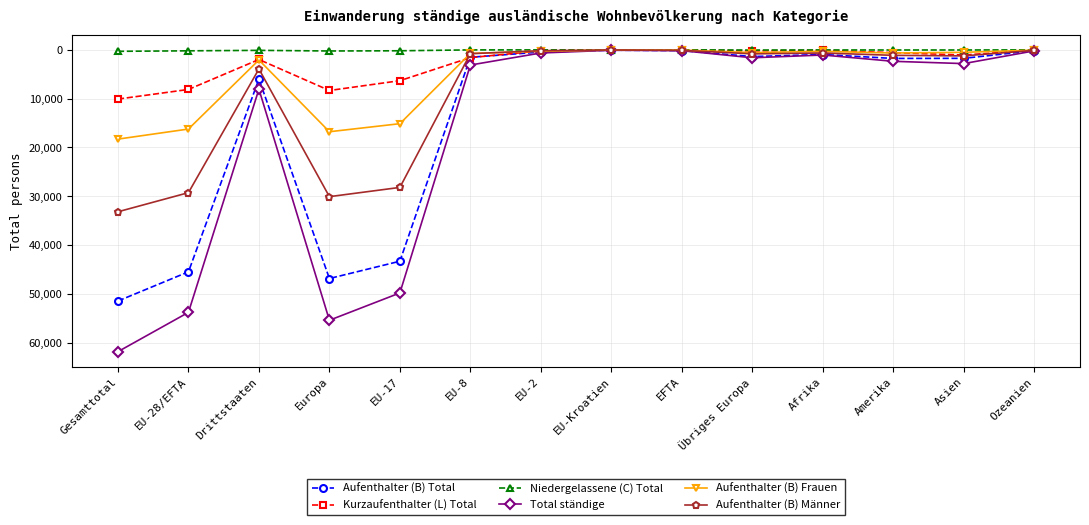

What is the maximum value for Aufenthalter (B) Männer?

33168